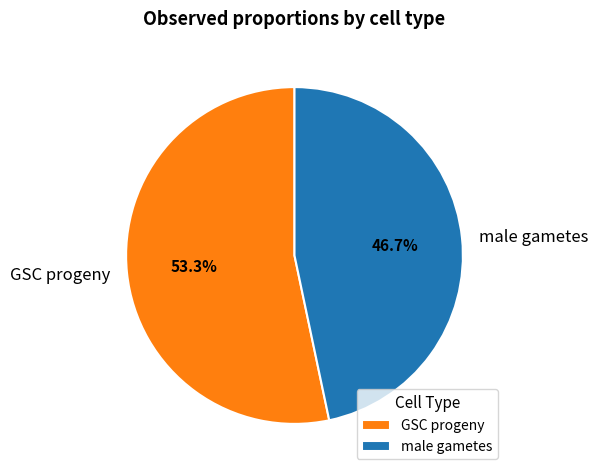

To the nearest percent, what percentage of the pie is GSC progeny?

53%